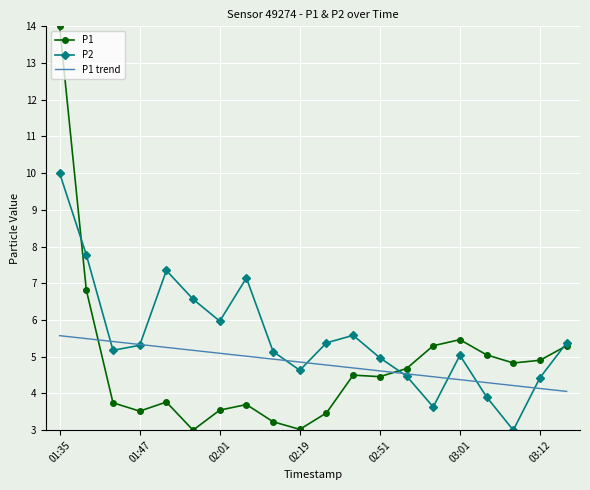

What is the greatest value displayed?

14.0